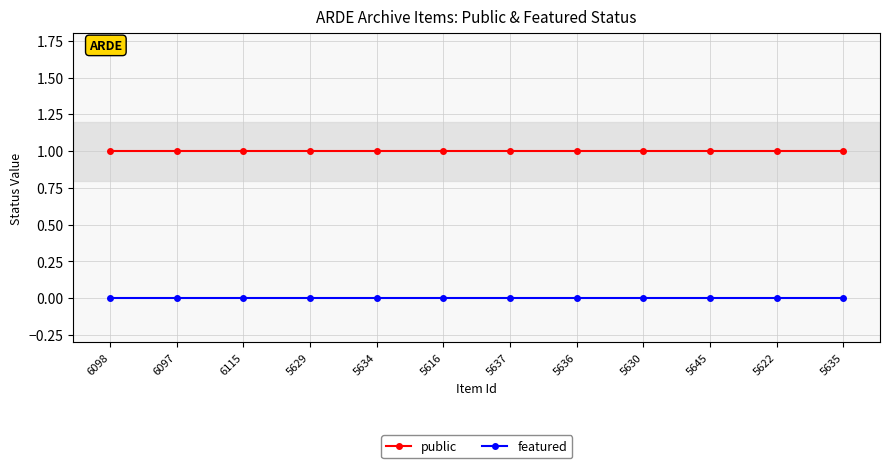

True or false: featured and public intersect in this chart.

False